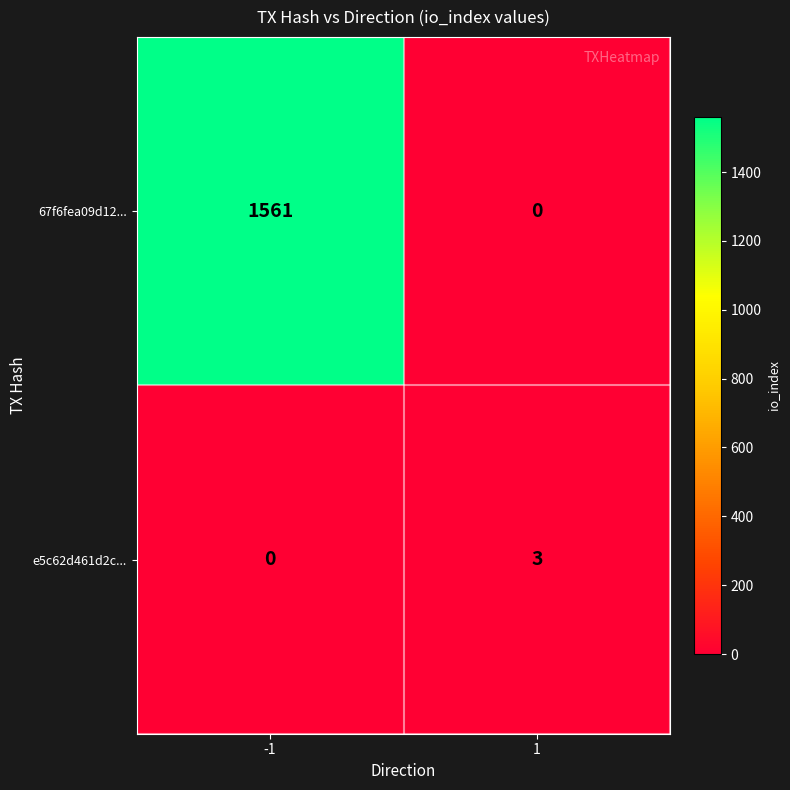

What is the difference between the maximum and minimum values in the 67f6fea09d12... series?

1561